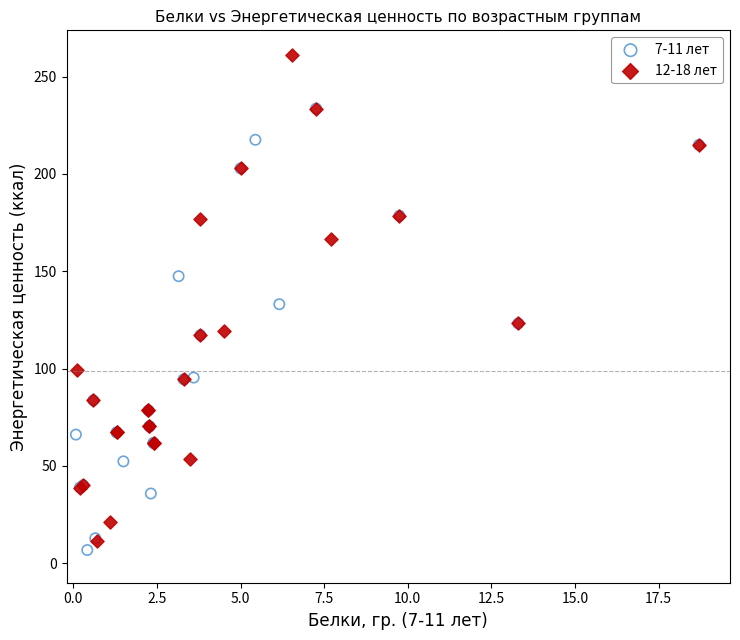

Which series contains the highest Y value?

12-18 лет